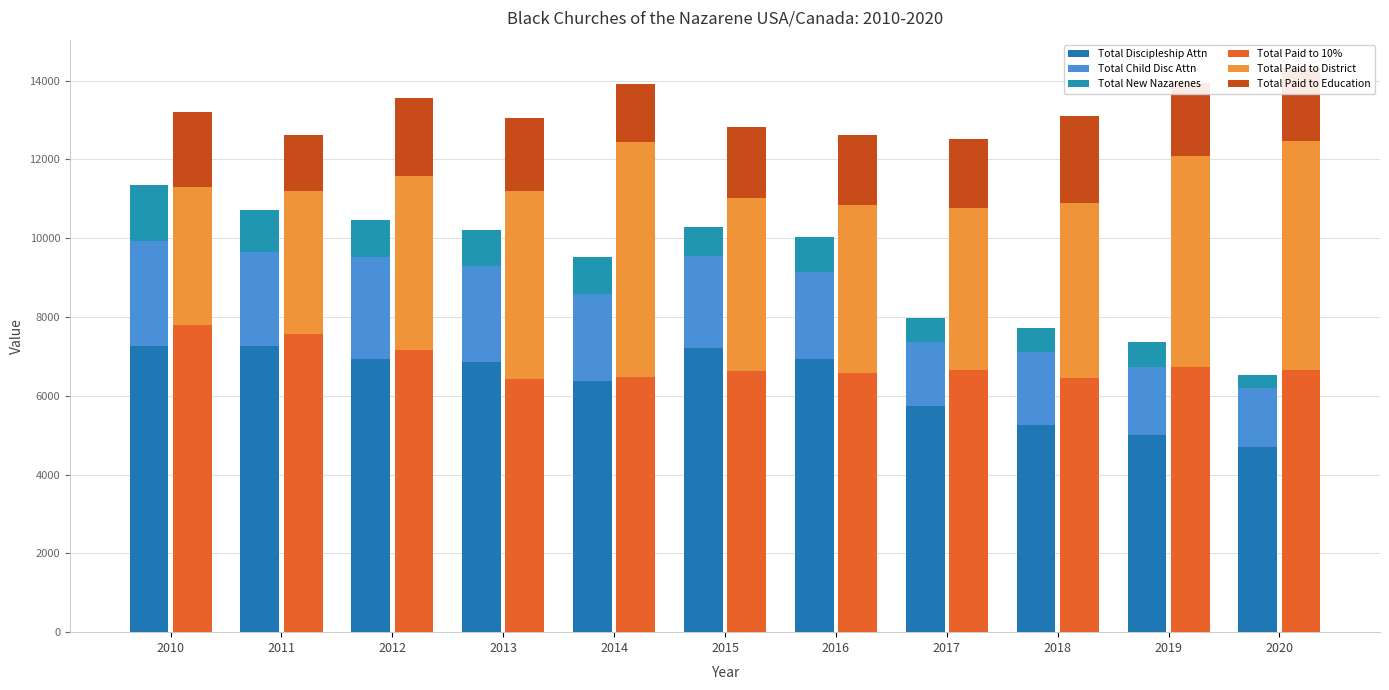

What is the lowest value of the Total New Nazarenes series?

334.0